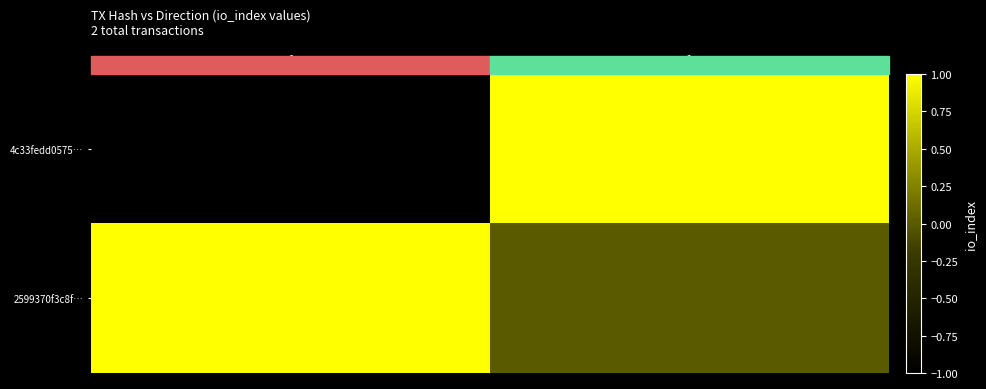

Which series has the largest range (max minus min)?

4c33fedd0575…